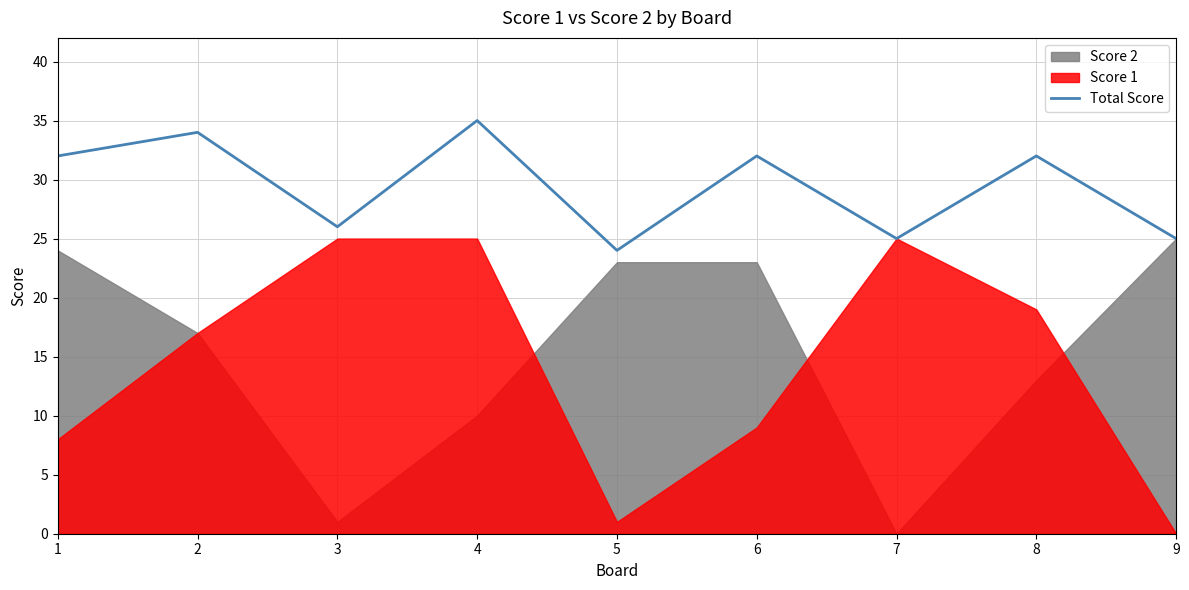

Reading left to right, what are all the values shown in this chart?

1=32	2=34	3=26	4=35	5=24	6=32	7=25	8=32	9=25